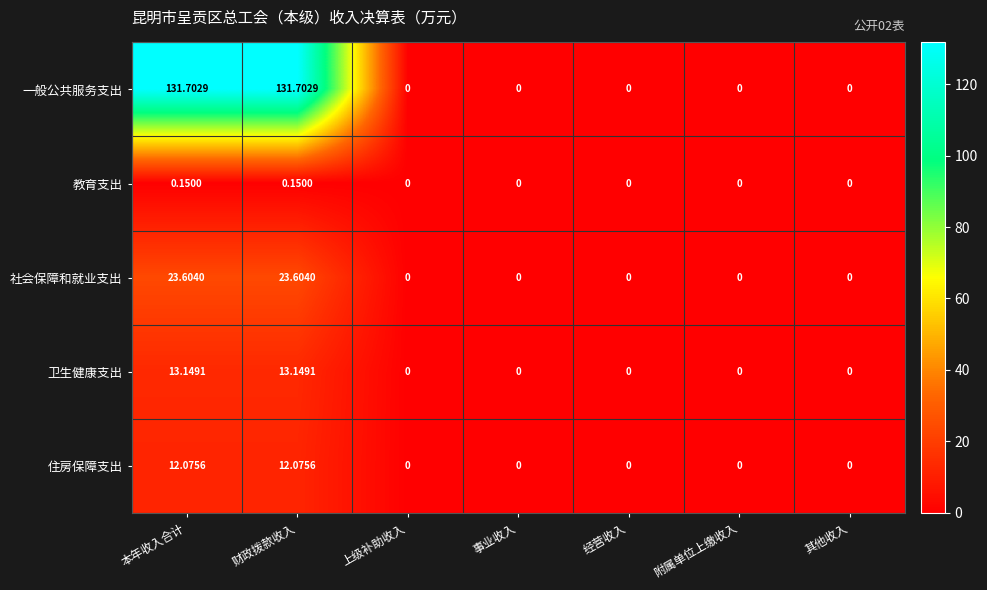

Between 本年收入合计 and 经营收入, which series saw the biggest shift?

一般公共服务支出